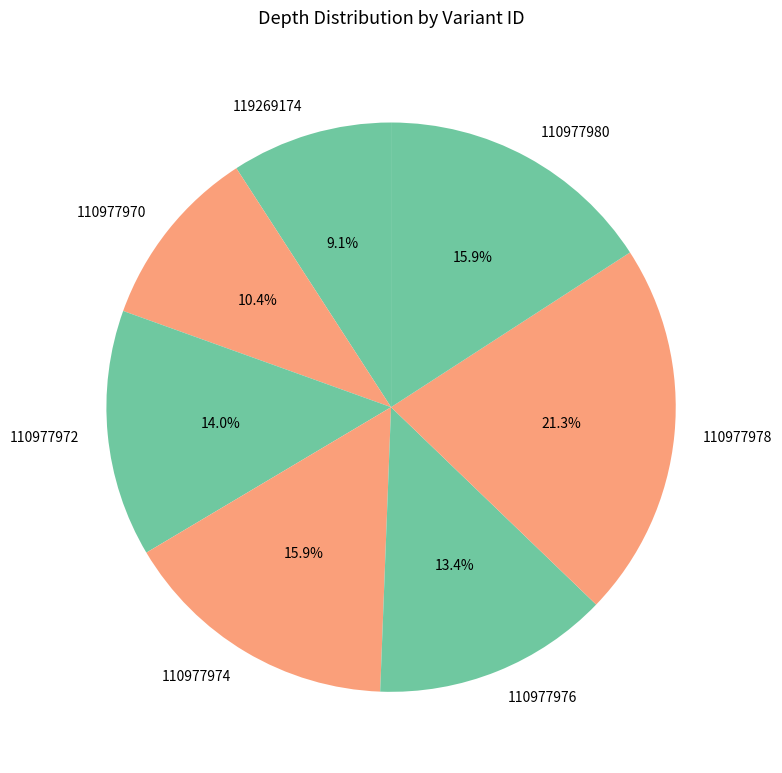

What percentage is the 110977976 slice, to the nearest percent?

13%